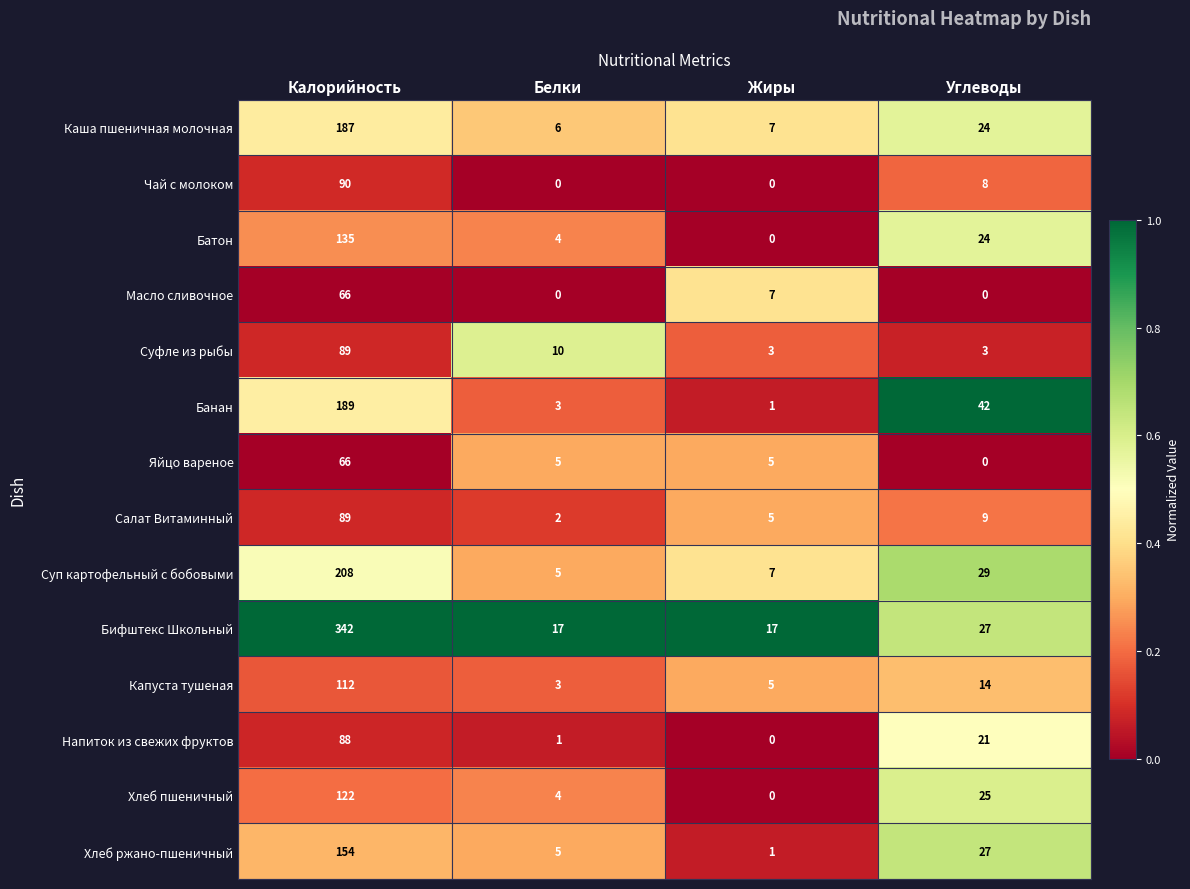

What is the difference between the maximum and minimum values in the Банан series?

188